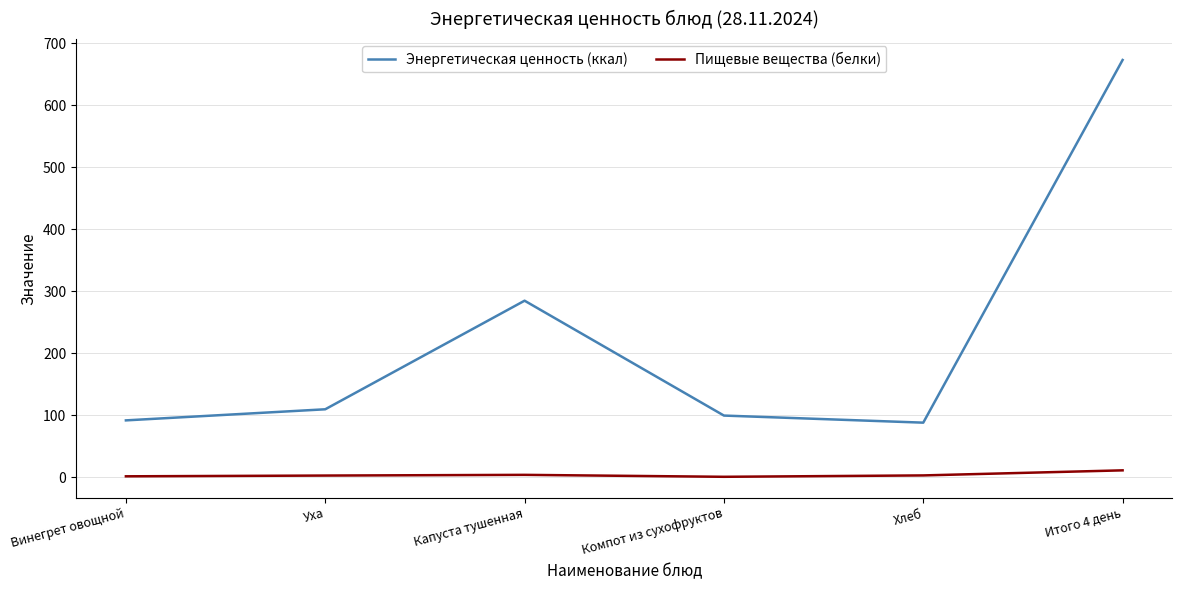

At how many categories does at least one series exceed 15?

6